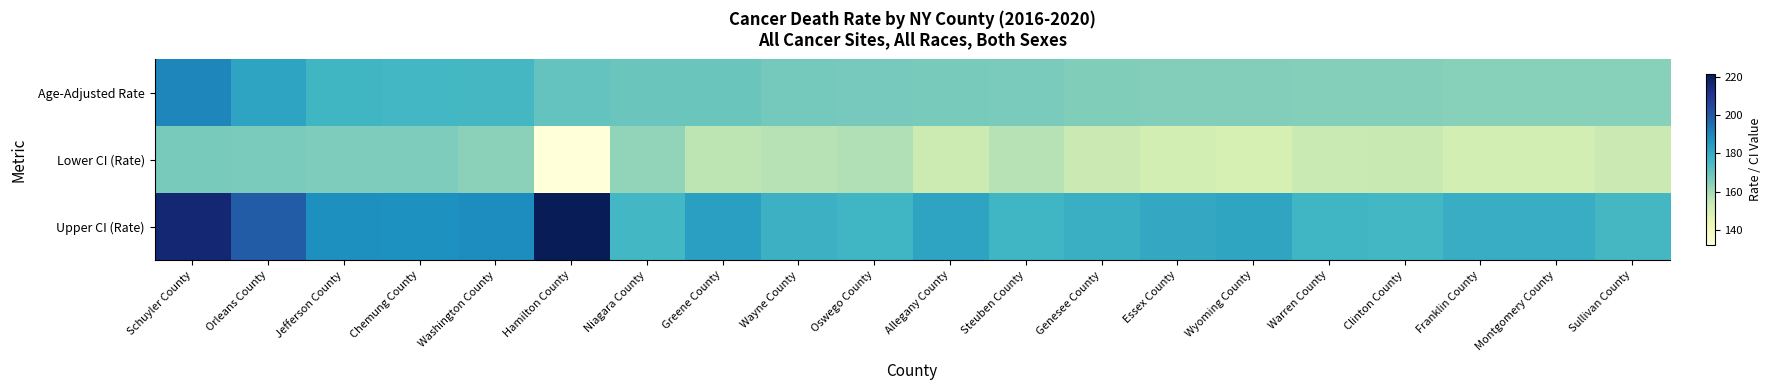

Reading right to left, what are all the values shown in this chart?

Age-Adjusted Rate: Sullivan County=164.2	Montgomery County=164.5	Franklin County=164.5	Clinton County=164.8	Warren County=164.8	Wyoming County=165.2	Essex County=165.2	Genesee County=165.5	Steuben County=166.6	Allegany County=166.9	Oswego County=167.0	Wayne County=167.4	Greene County=169.2	Niagara County=169.4	Hamilton County=170.3	Washington County=175.8	Chemung County=176.3	Jefferson County=176.7	Orleans County=182.3	Schuyler County=190.1
Lower CI (Rate): Sullivan County=153.2	Montgomery County=150.9	Franklin County=150.7	Clinton County=153.9	Warren County=153.6	Wyoming County=149.9	Essex County=150.9	Genesee County=153.1	Steuben County=156.9	Allegany County=152.7	Oswego County=157.6	Wayne County=157.2	Greene County=156.0	Niagara County=162.7	Hamilton County=132.1	Washington County=163.5	Chemung County=165.6	Jefferson County=165.9	Orleans County=166.3	Schuyler County=166.7
Upper CI (Rate): Sullivan County=175.9	Montgomery County=179.2	Franklin County=179.4	Clinton County=176.3	Warren County=176.9	Wyoming County=181.8	Essex County=180.8	Genesee County=178.7	Steuben County=176.8	Allegany County=182.2	Oswego County=176.9	Wayne County=178.1	Greene County=183.4	Niagara County=176.3	Hamilton County=221.4	Washington County=188.9	Chemung County=187.6	Jefferson County=188.0	Orleans County=199.5	Schuyler County=216.3